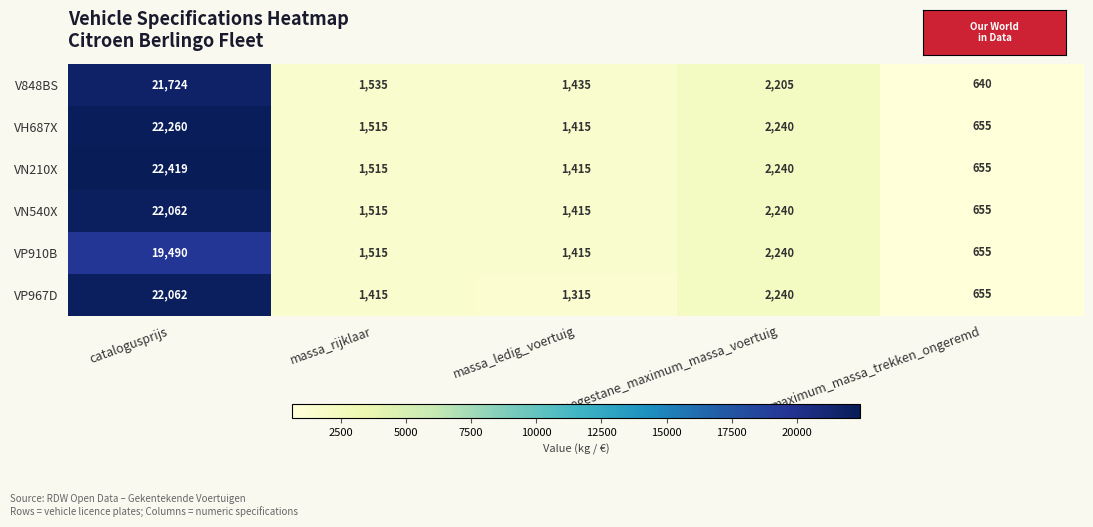

What is the greatest value displayed?

22419